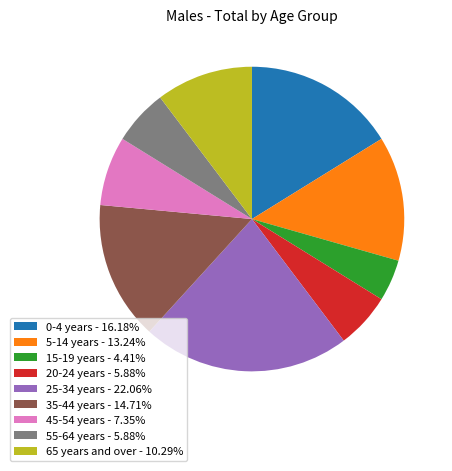

Is it true that 45-54 years is 17% of the pie?

False